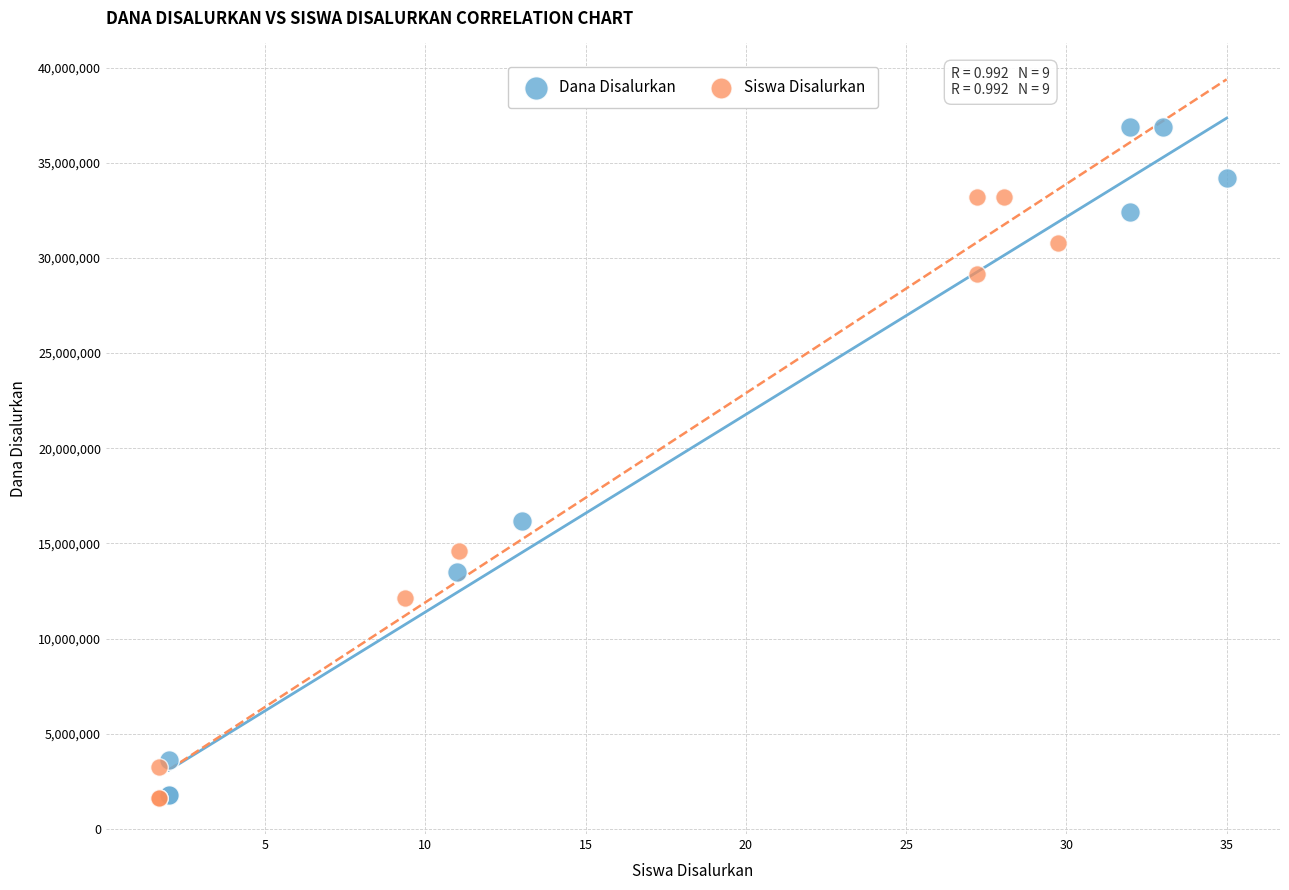

Which series contains the highest Y value?

Dana Disalurkan